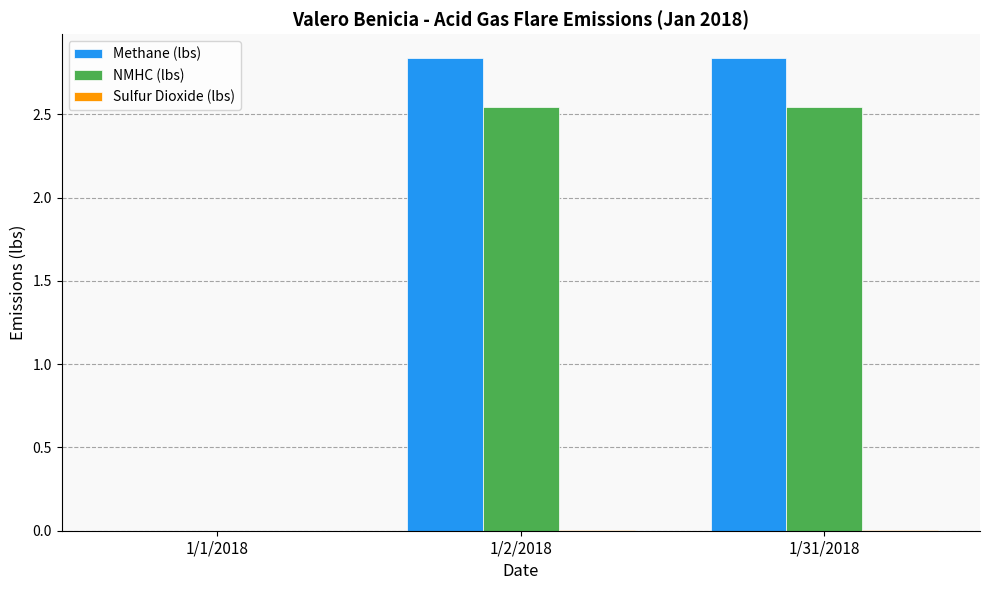

Where is NMHC (lbs) nearest to the value 1?

1/1/2018